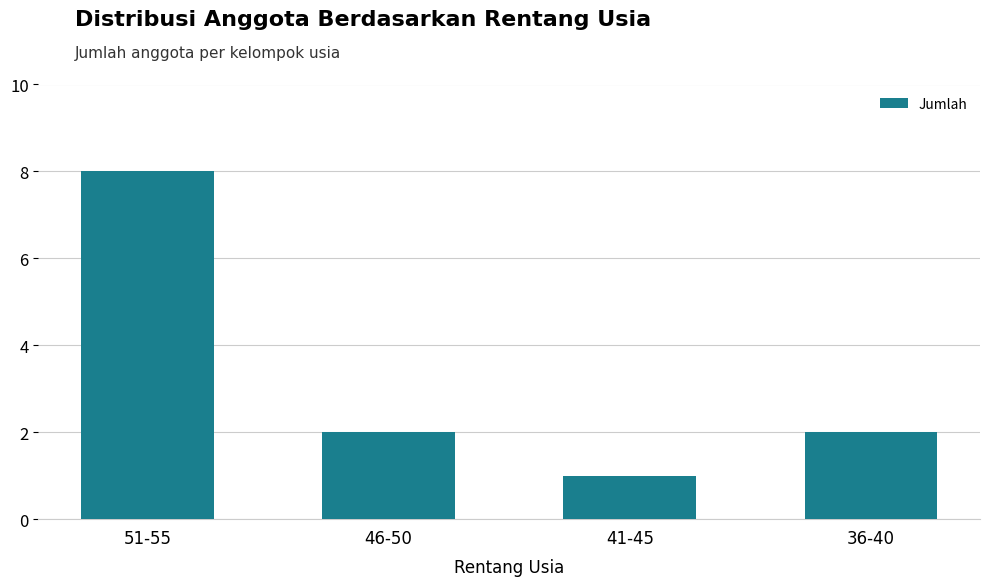

Where does the data first go above 2?

51-55